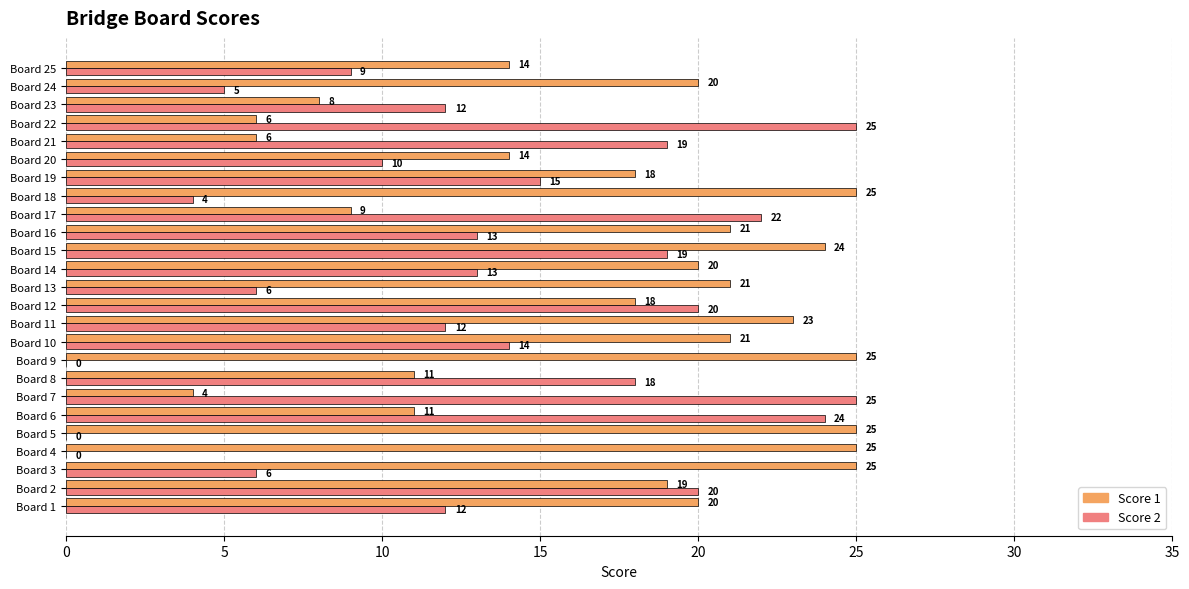

What is the total value across all series at Board 13?

27